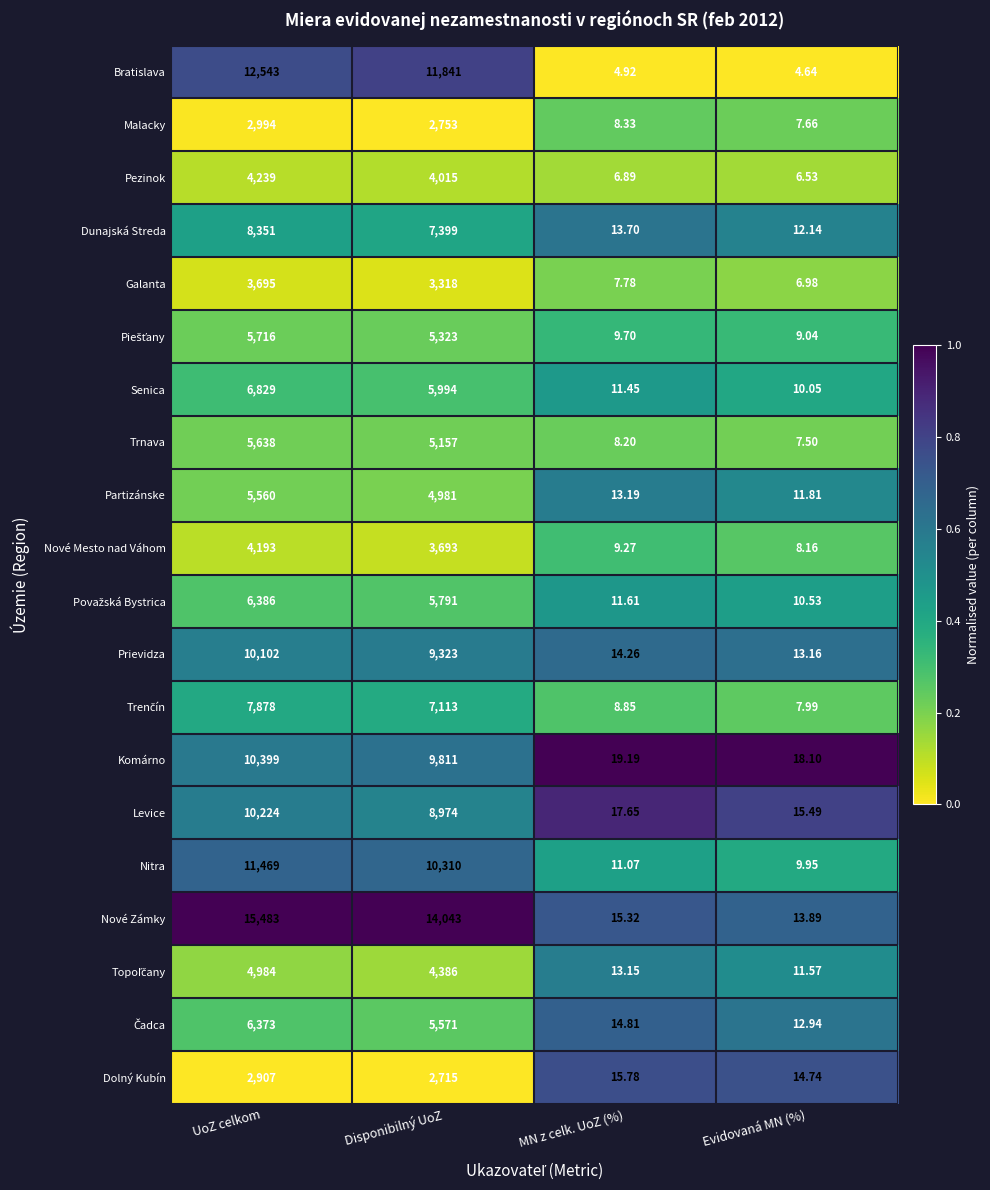

At which label is Malacky closest to 1500?

Disponibilný UoZ